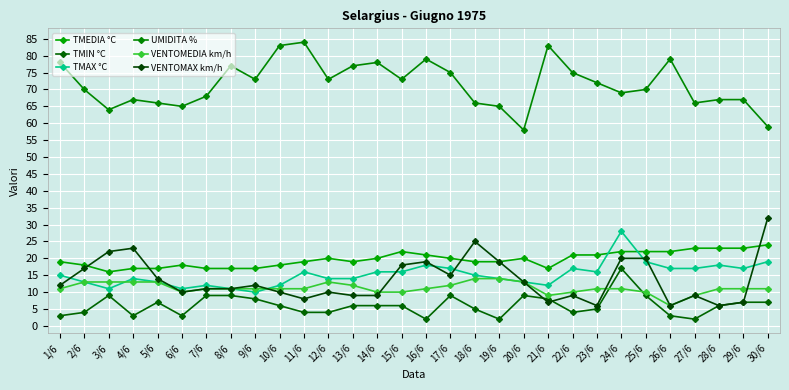

Which series changed the most between 10/6 and 27/6?

UMIDITA %